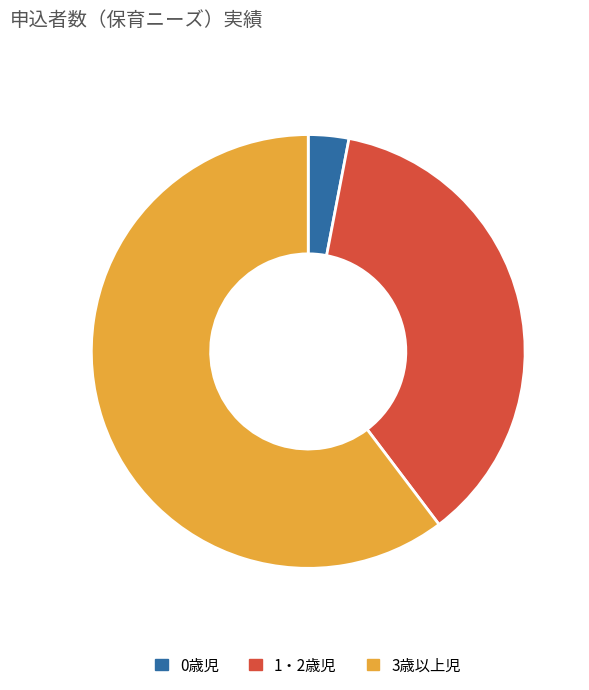

Rank the categories by value from highest to lowest.

3歳以上児, 1・2歳児, 0歳児